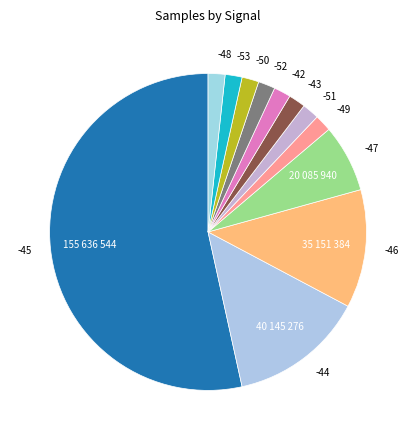

True or false: -44 accounts for 3% of the total.

False